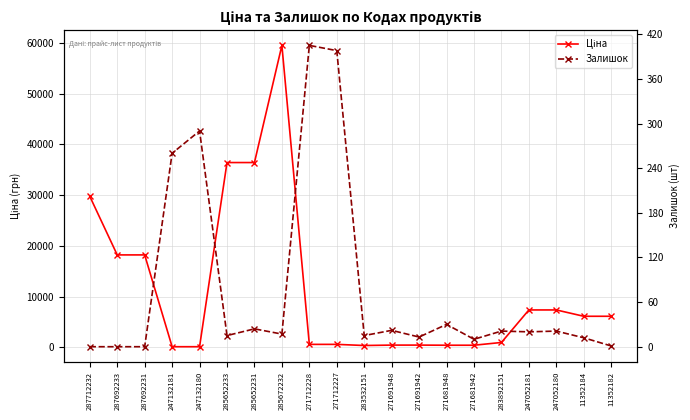

What are all the series names shown in the legend?

Ціна, Залишок